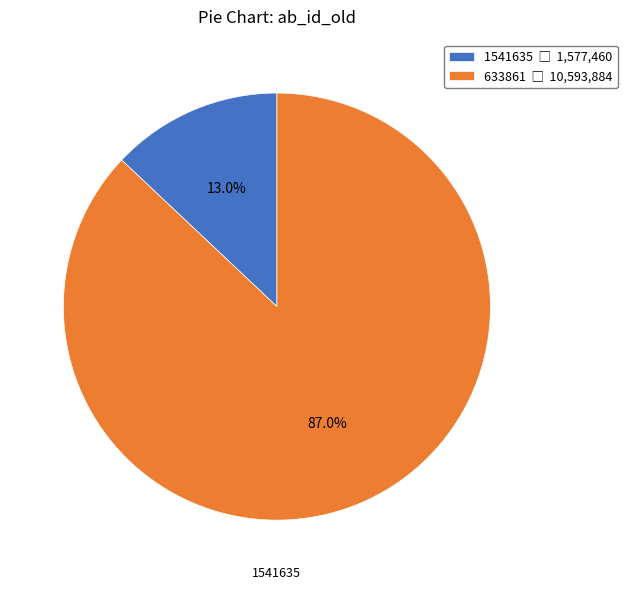

Is there a majority slice in this chart?

Yes